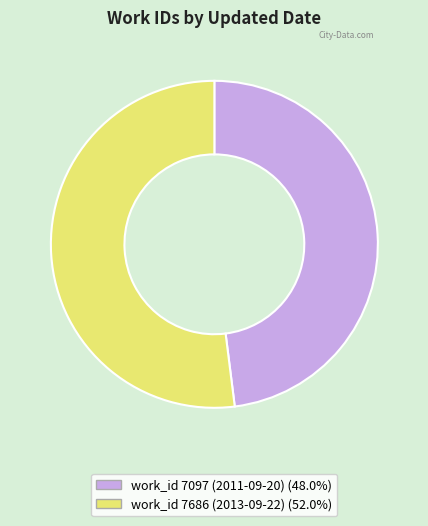

Is there a majority slice in this chart?

Yes